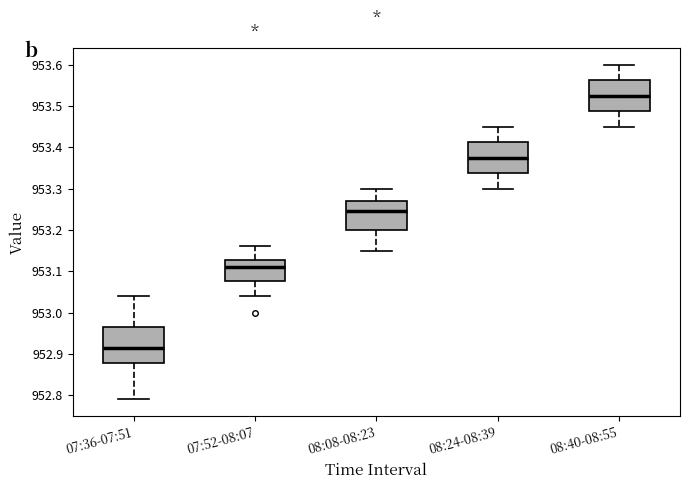

Reading left to right, transcribe this box plot: for each box, give where its median line is, the range the box spans, and where its two whiskers end, as read against the y-axis. The values are not printed on the chart, so give them approximately, as read against the axis.

07:36-07:51: median 952.92, box 952.88 to 952.97, whiskers 952.79 to 953.04
07:52-08:07: median 953.11, box 953.08 to 953.13, whiskers 953.04 to 953.16
08:08-08:23: median 953.25, box 953.20 to 953.27, whiskers 953.15 to 953.30
08:24-08:39: median 953.38, box 953.34 to 953.41, whiskers 953.30 to 953.45
08:40-08:55: median 953.53, box 953.49 to 953.56, whiskers 953.45 to 953.60